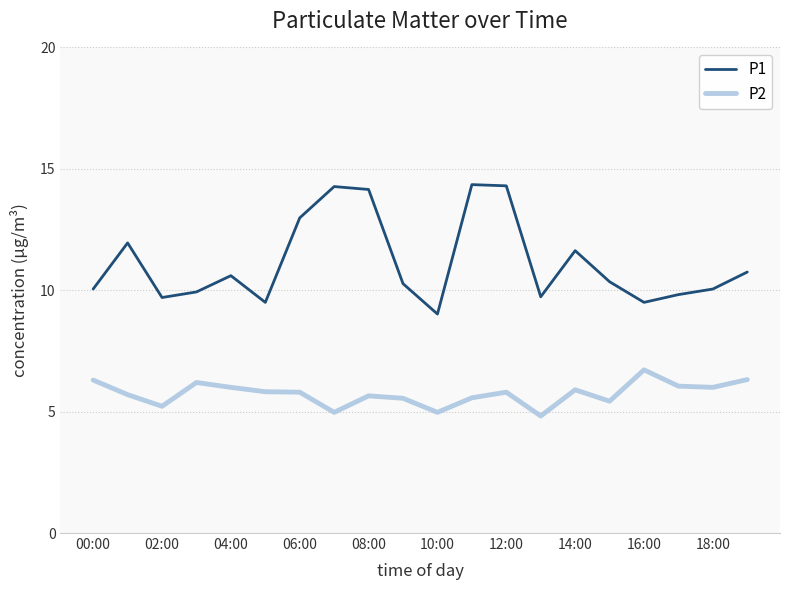

Does the chart have visible grid lines?

Yes